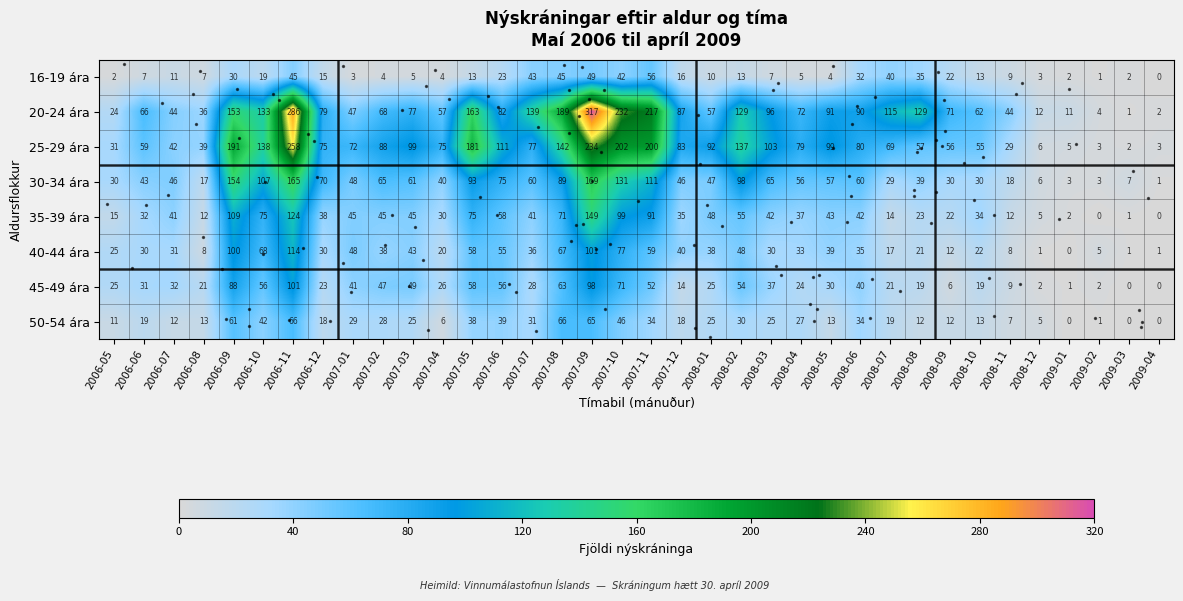

What is the total value across all series at 2008-11?

136